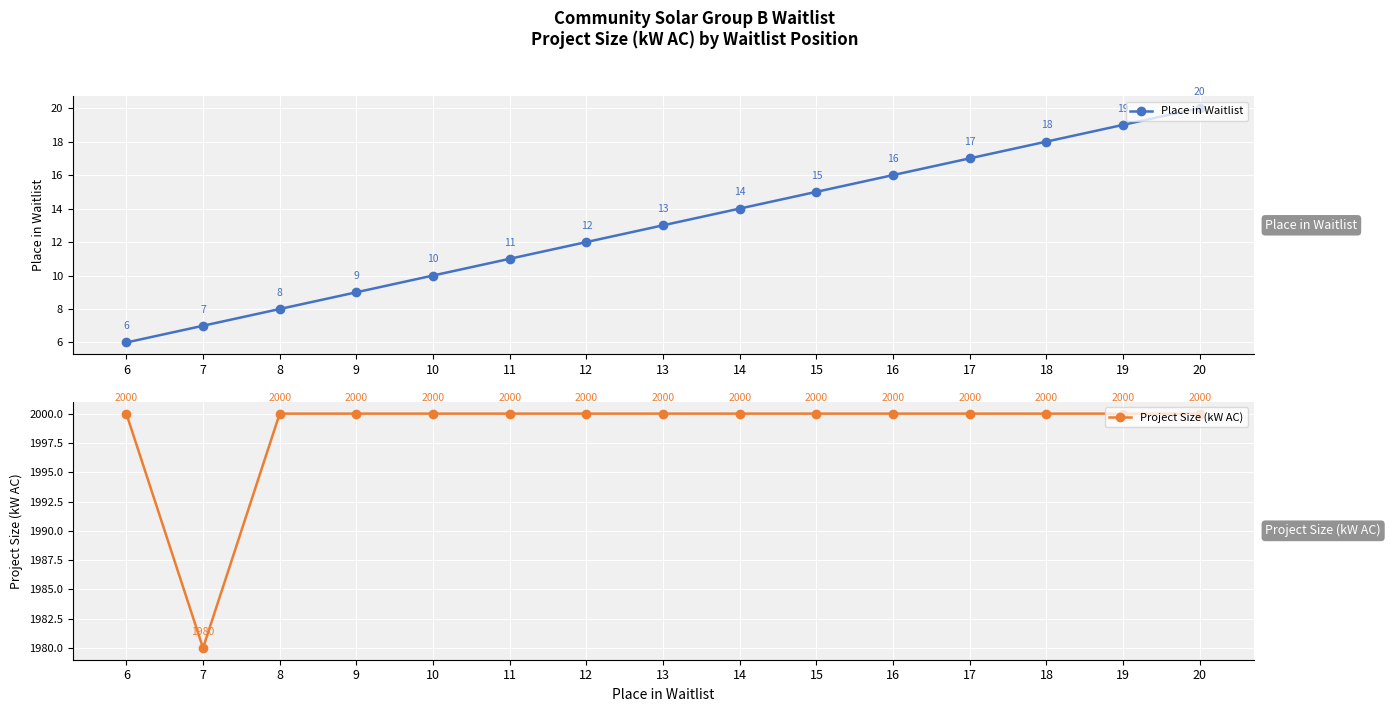

Which label corresponds to the largest value in the chart?

6